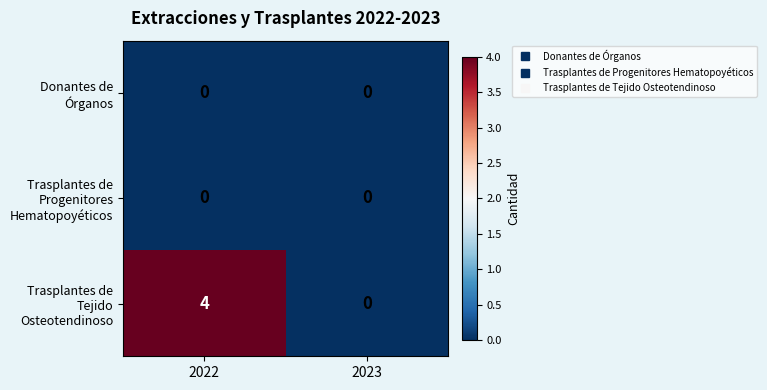

At which category is the sum across all series the highest?

2022